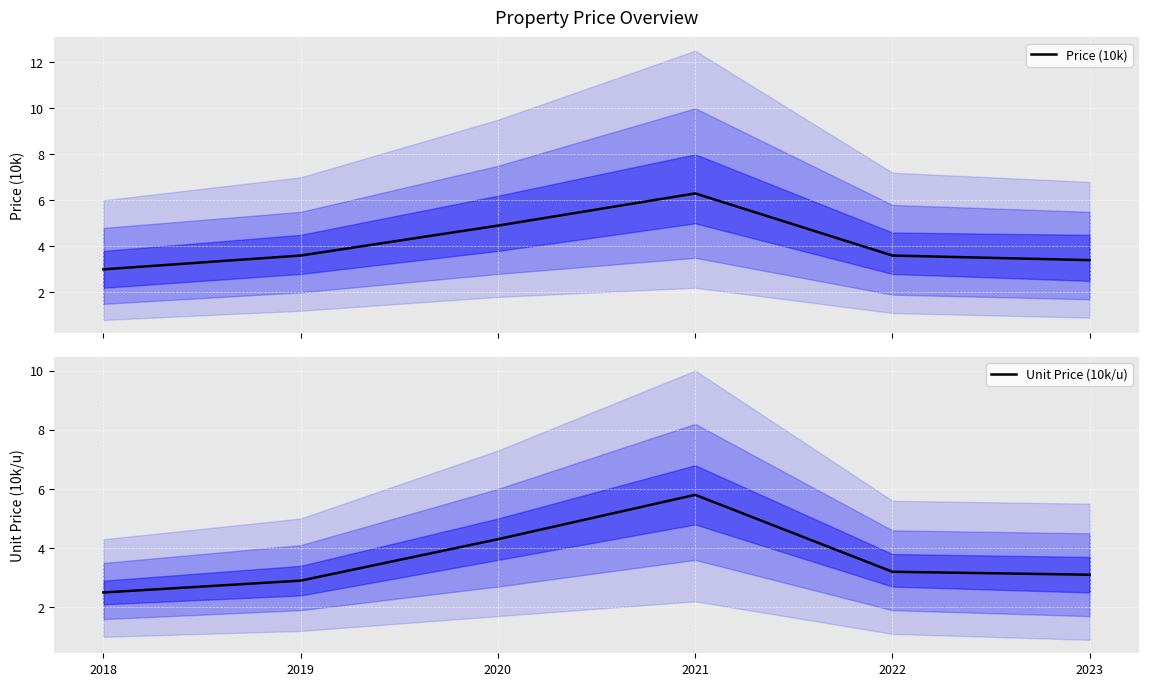

At 2023, list the series in order from smallest to largest.

Unit Price (10k/u), Price (10k)